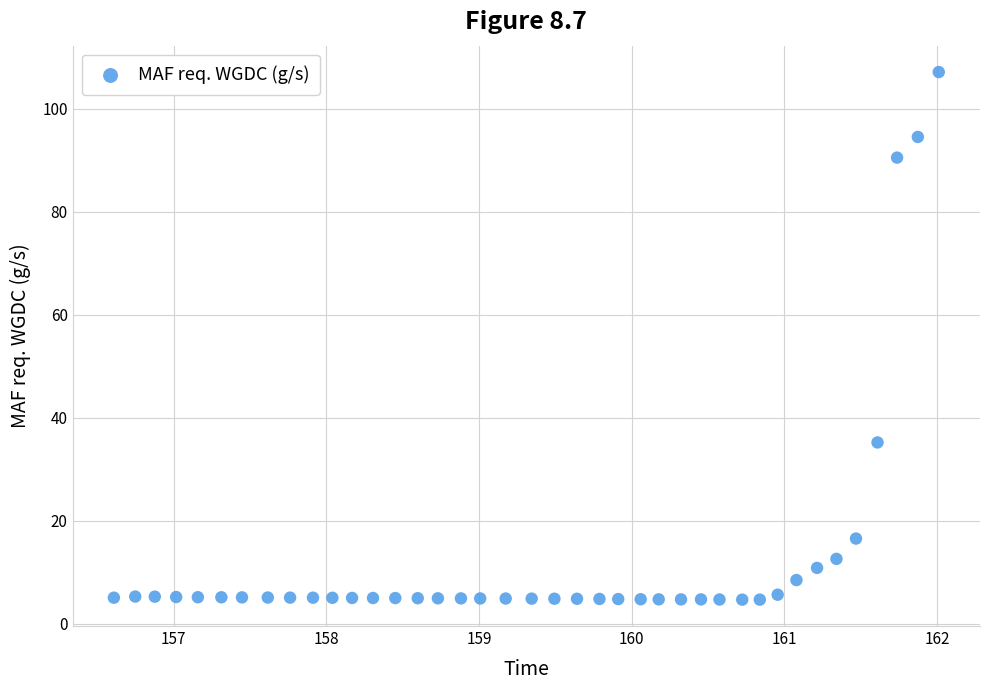

What is the range of Y values (max minus min)?

102.4